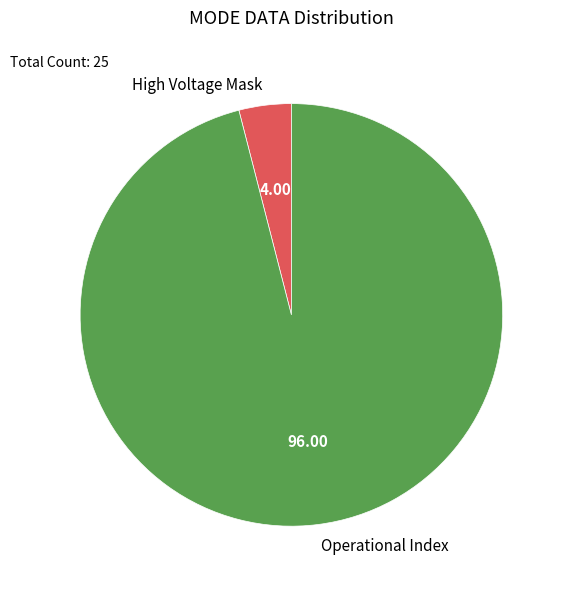

Rank the categories by value from lowest to highest.

High Voltage Mask, Operational Index